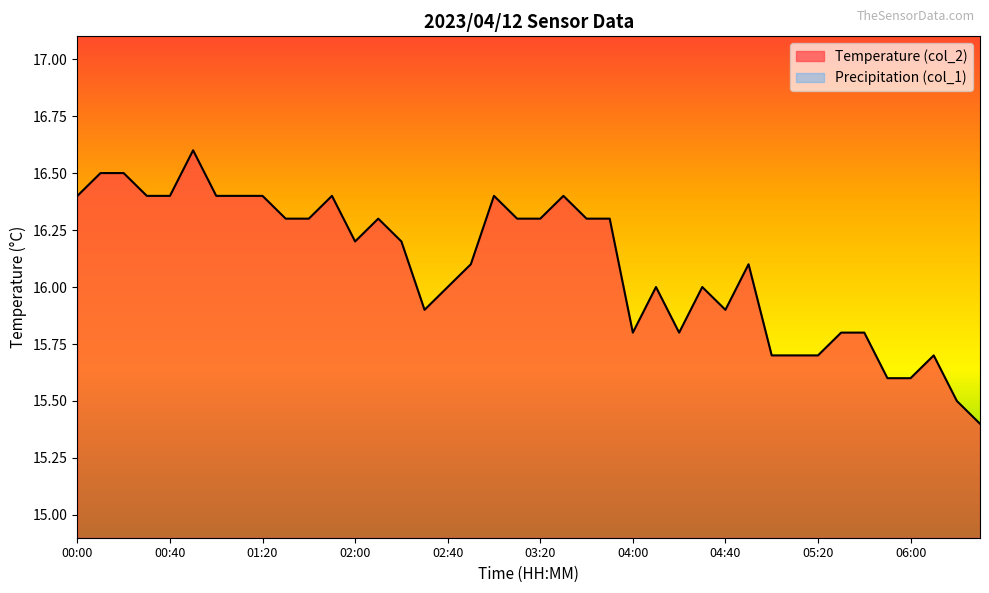

Does the chart have visible grid lines?

No